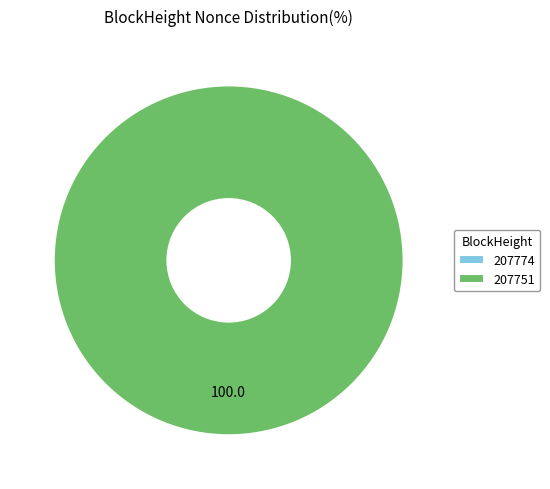

Is there a majority slice in this chart?

Yes